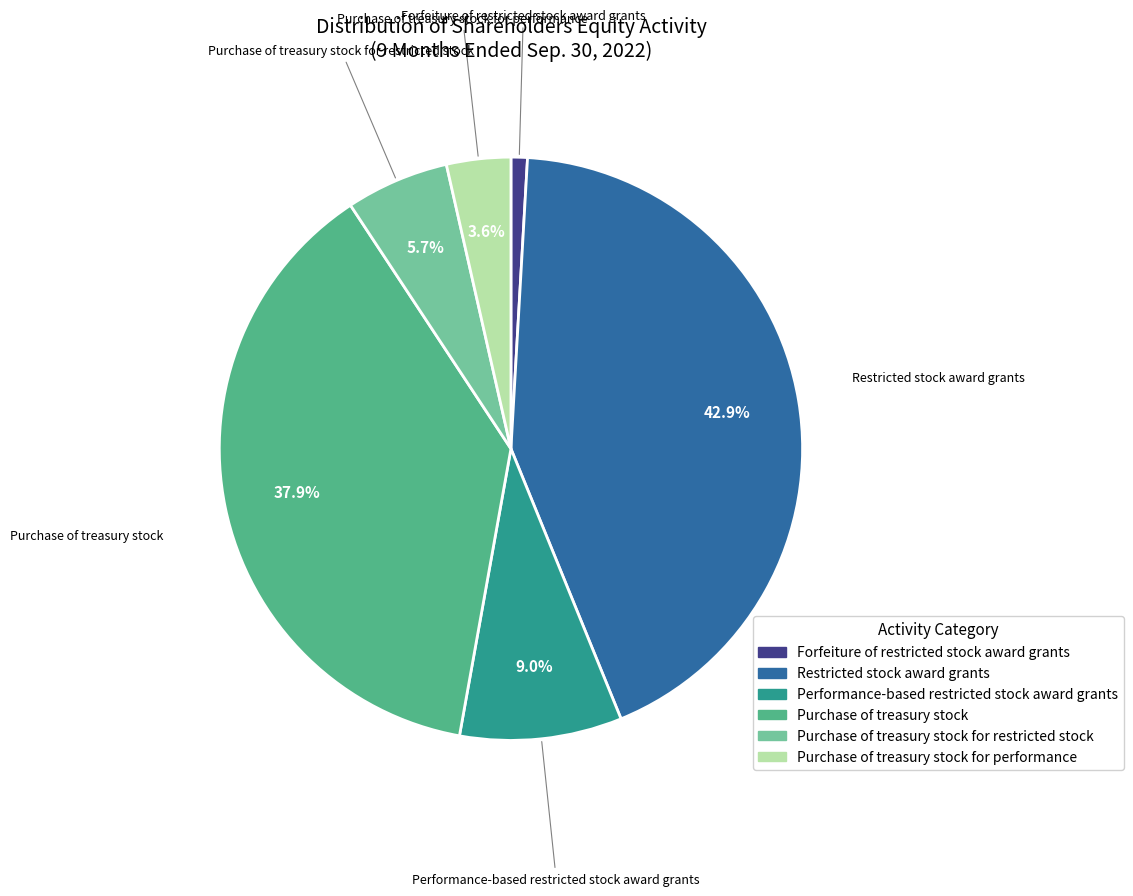

Does any single category account for the majority?

No